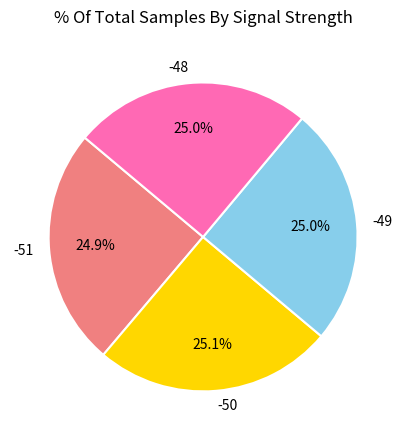

The -49 slice represents 16% of the pie. True or false?

False